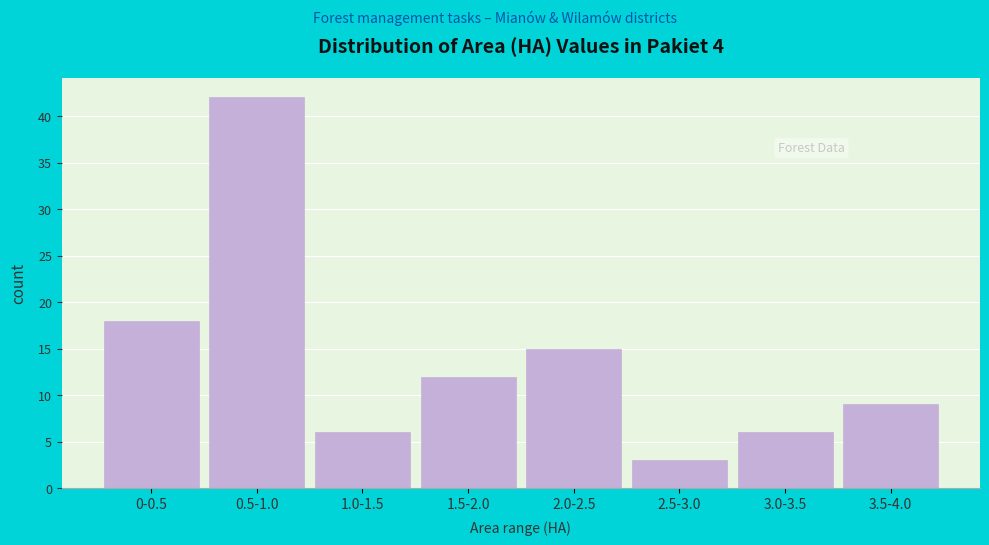

Reading left to right, transcribe all the data shown in this chart.

0-0.5=18	0.5-1.0=42	1.0-1.5=6	1.5-2.0=12	2.0-2.5=15	2.5-3.0=3	3.0-3.5=6	3.5-4.0=9